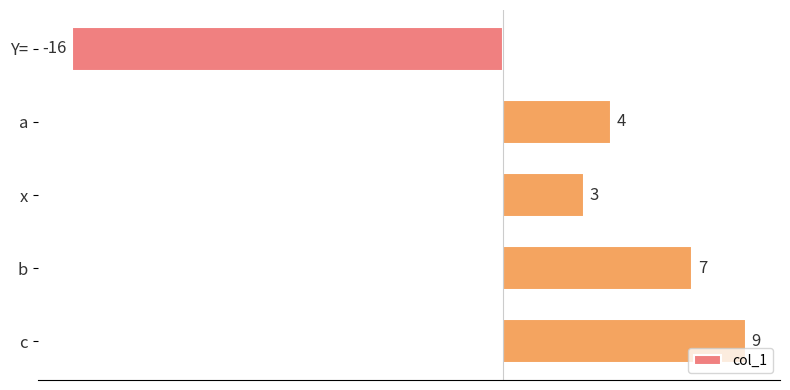

The chart shows a value of -16 at Y=. True or false?

True